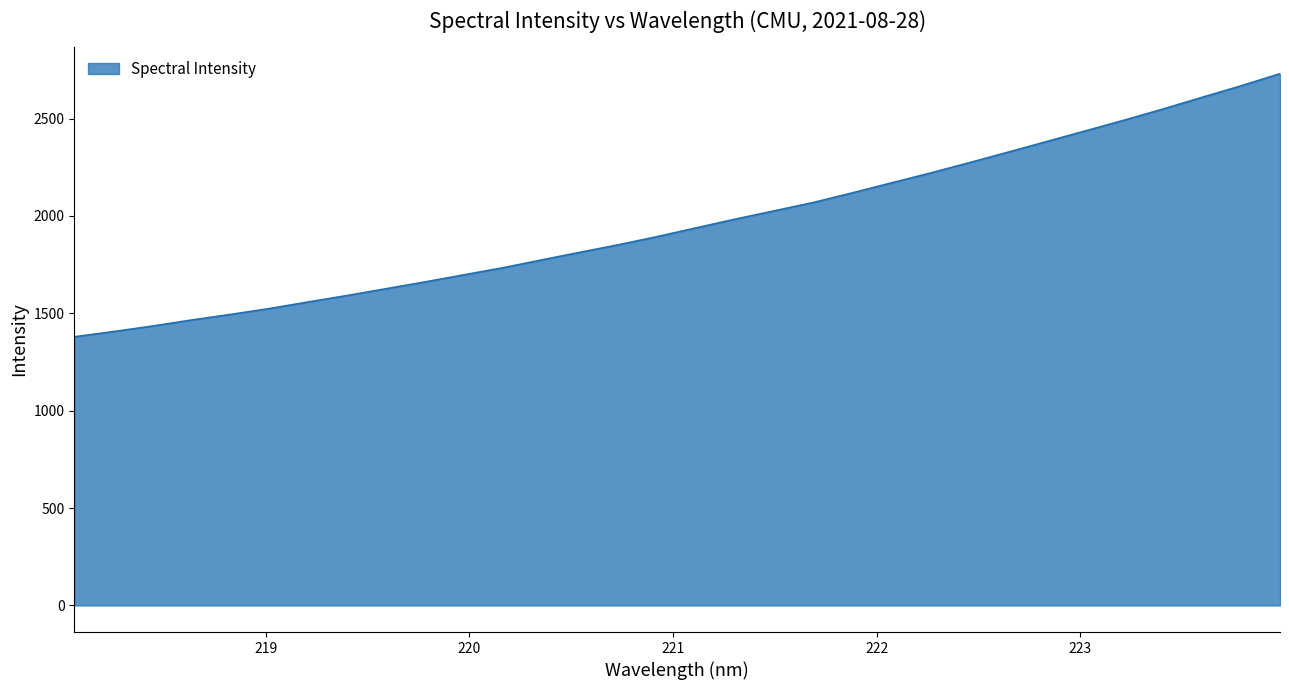

What is the smallest value displayed?

1379.5